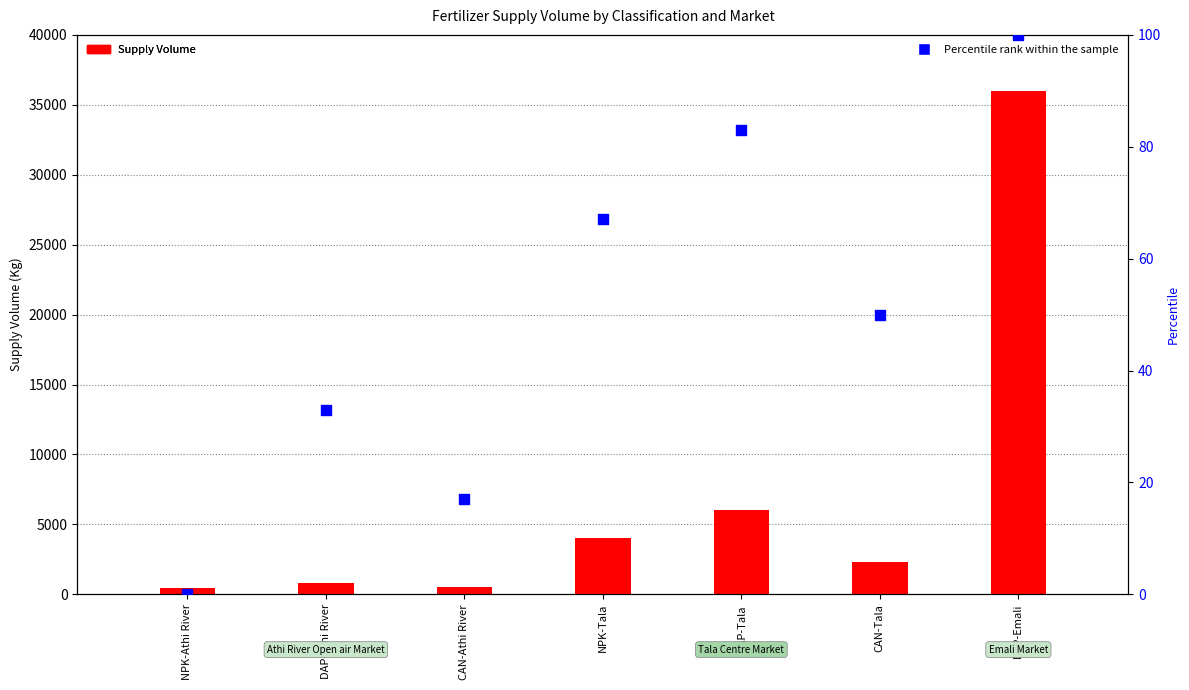

Which series reaches the minimum Y coordinate?

Percentile rank within the sample